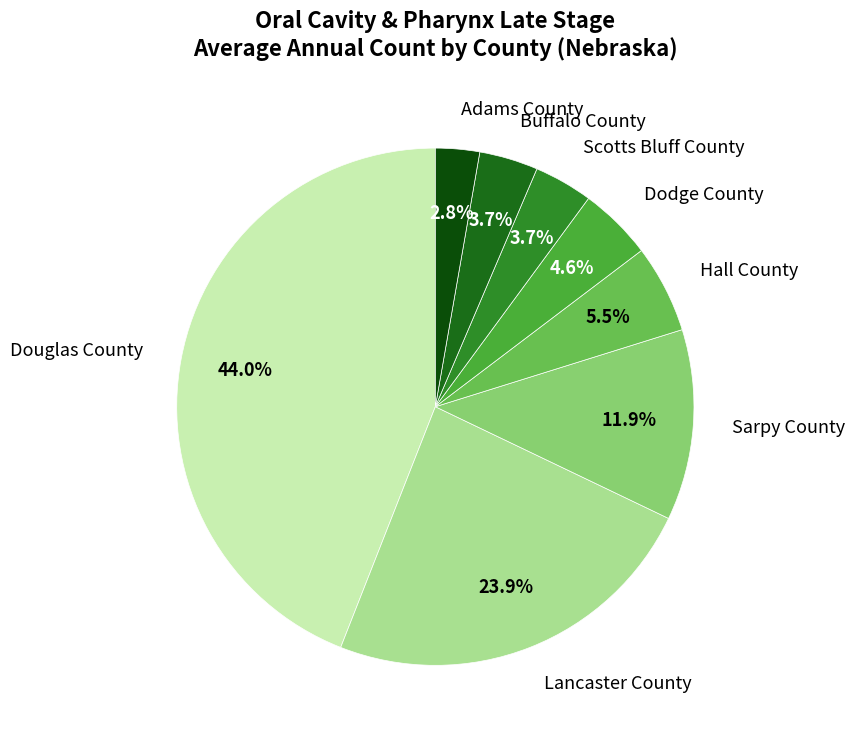

Combined, do Dodge County and Hall County account for over 50%?

No